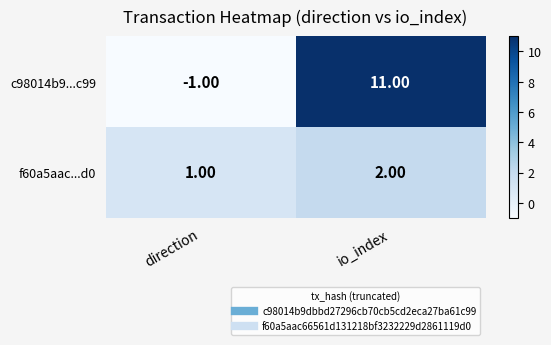

At which label is f60a5aac...d0 closest to 1?

direction